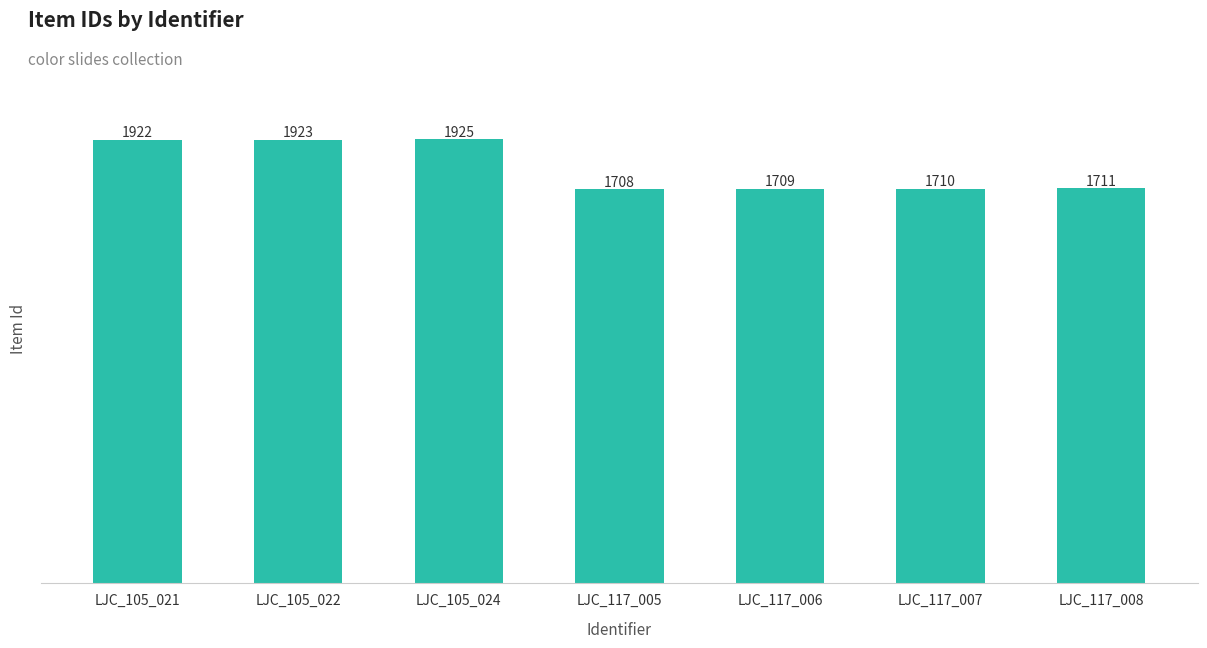

List the labels in order of value, largest first.

LJC_105_024, LJC_105_022, LJC_105_021, LJC_117_008, LJC_117_007, LJC_117_006, LJC_117_005